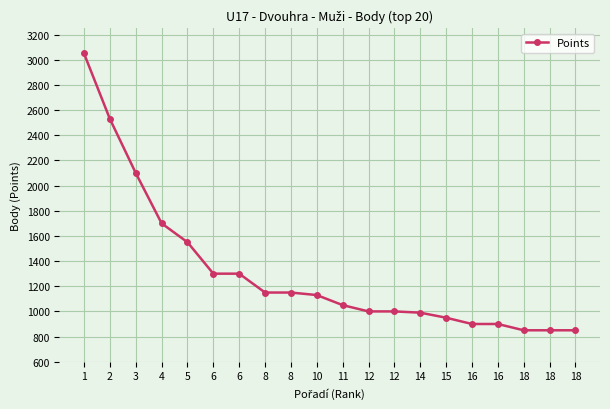

What is the value of the 16th point from the left?

900